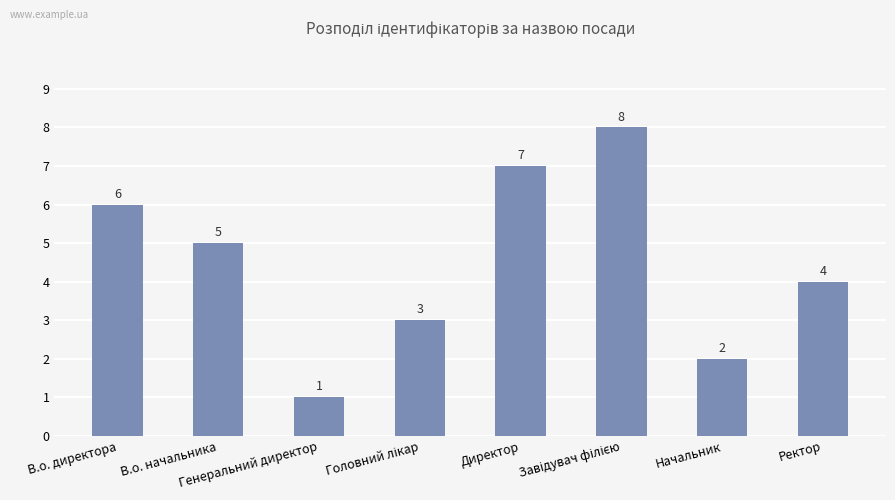

What is the maximum value shown in the chart?

8